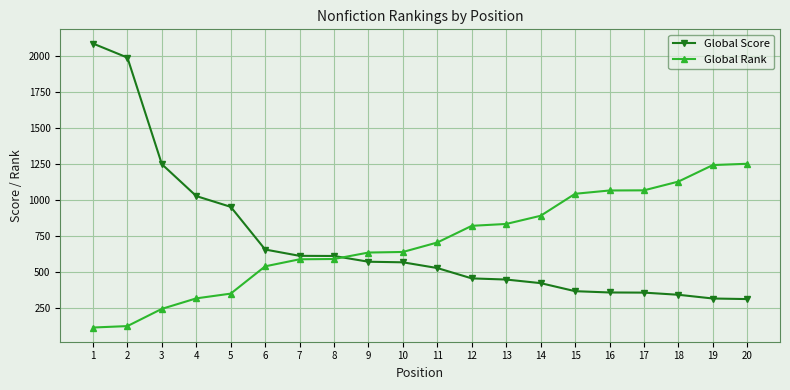

What is the value of the Global Score point at the 5th from the left?

951